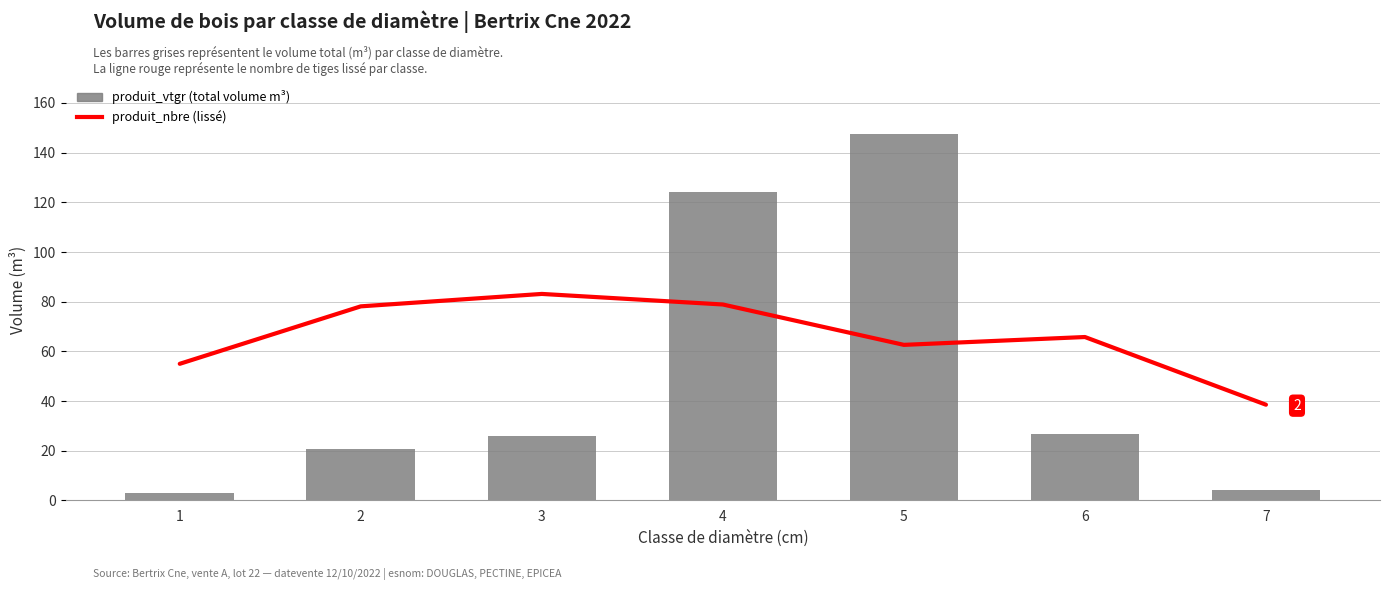

Reading left to right, list all the values displayed in this chart.

produit_nbre (lissé): 55.0	78.1	83.1	78.9	62.6	65.8	38.5
produit_vtgr (total volume m³): 2.8	20.5	26.0	124.4	147.5	26.8	4.3